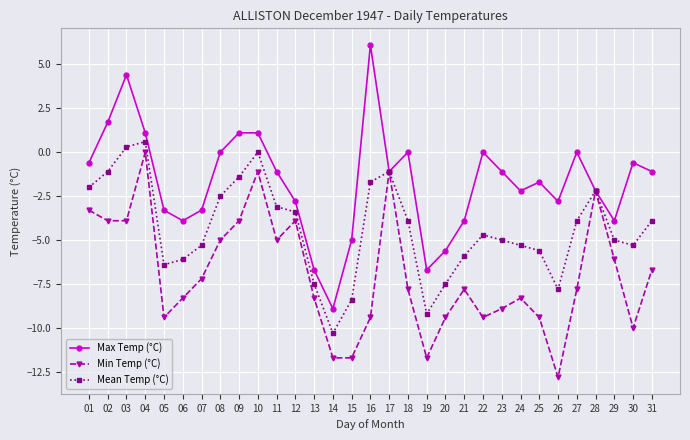

Between 10 and 31, which series saw the biggest shift?

Min Temp (°C)